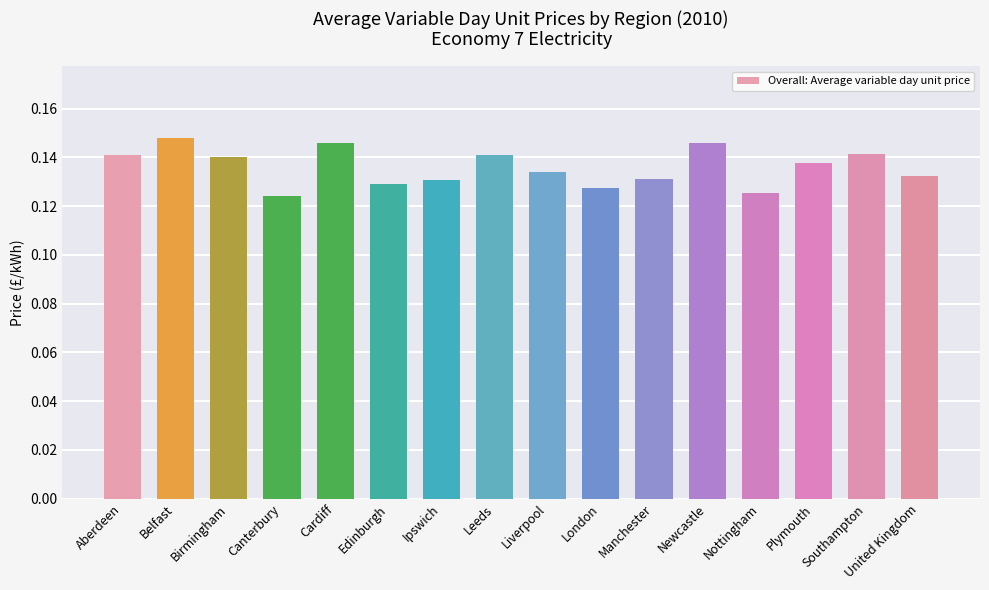

Between London and Leeds, which is larger?

Leeds